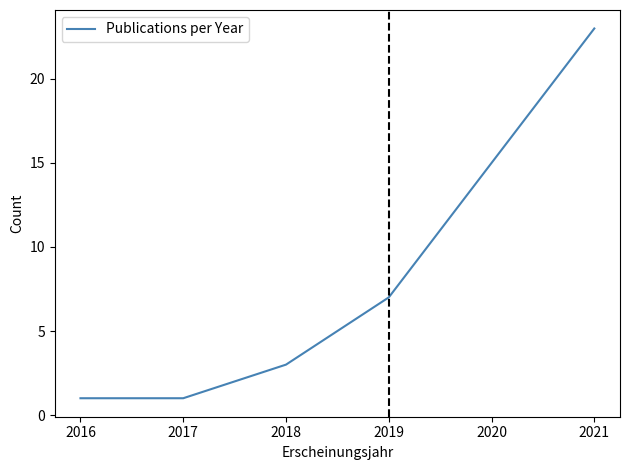

Is it true that the value at 2020 is 20?

False